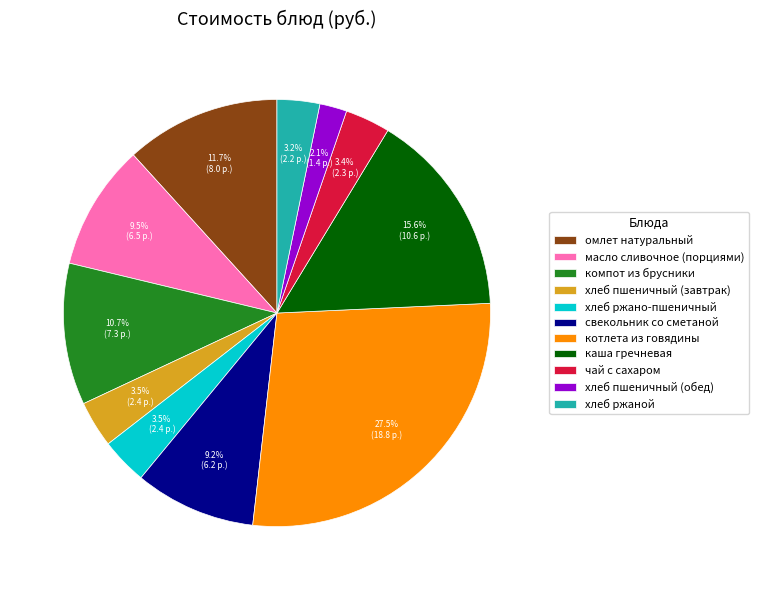

How much of the chart is everything except хлеб пшеничный (завтрак)?

96.5%